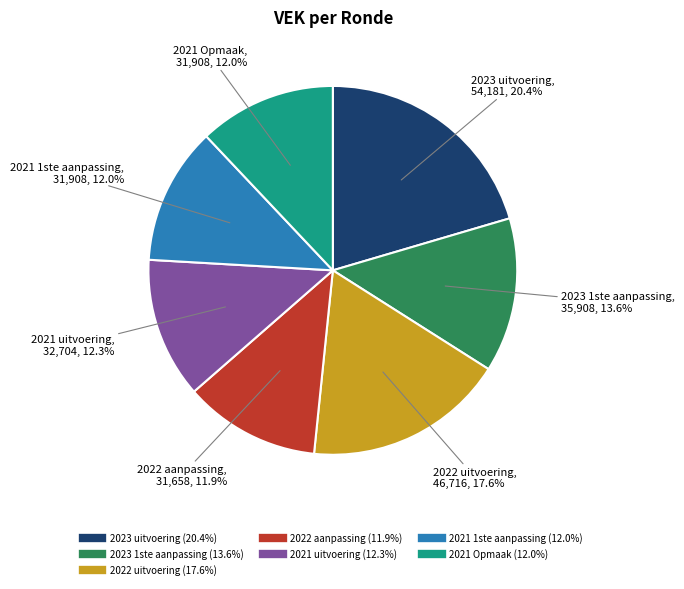

How many segments does this pie chart have?

7